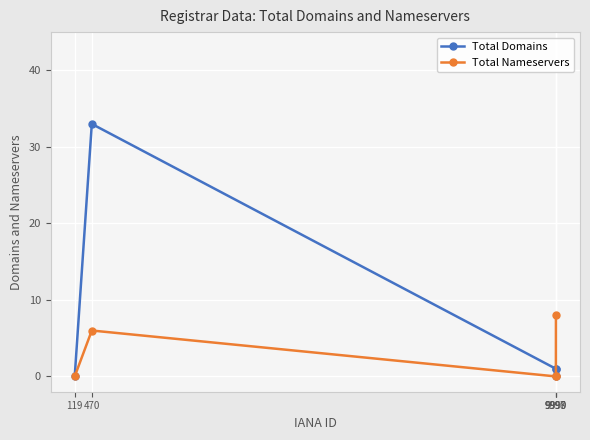

Reading right to left, what are all the values shown in this chart?

Total Domains: 9999=1	9998=0	9997=1	470=33	119=0
Total Nameservers: 9999=8	9998=0	9997=0	470=6	119=0